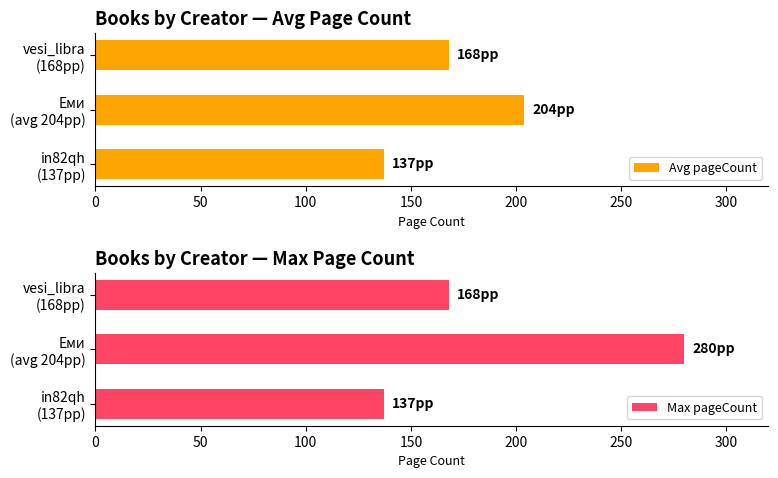

What is the highest value of the Avg pageCount series?

204